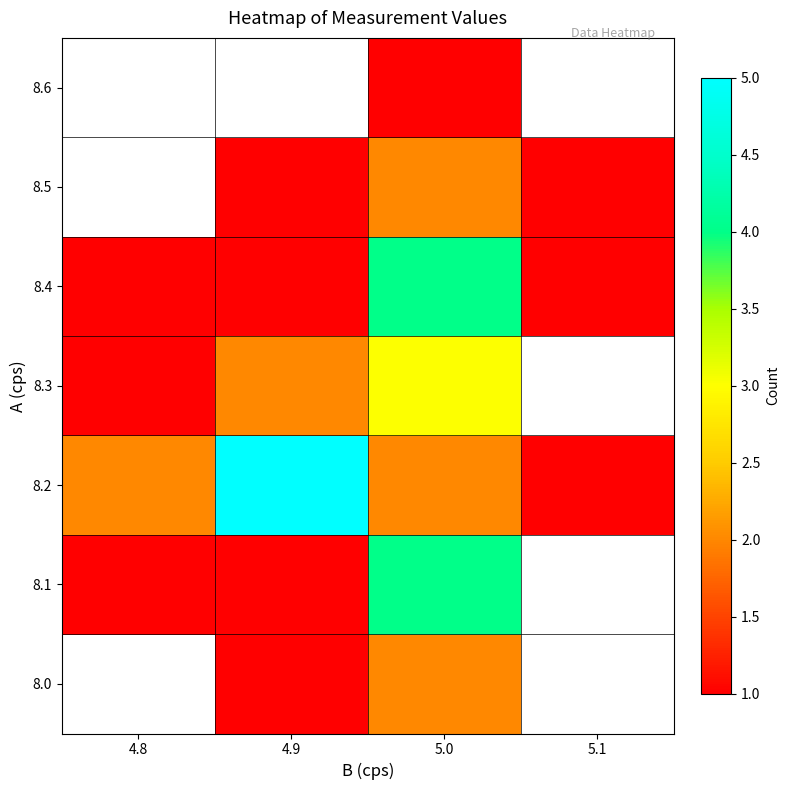

Is it true that 8.3 equals 2.0 at 4.9?

True